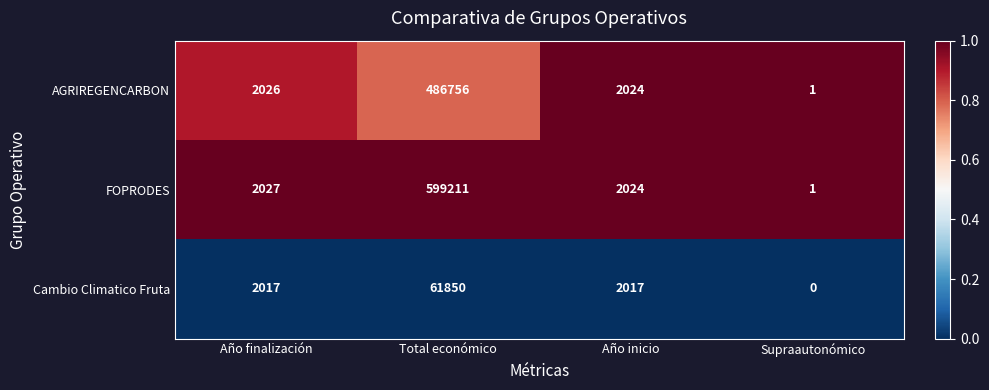

Which series has the largest total across all categories?

FOPRODES